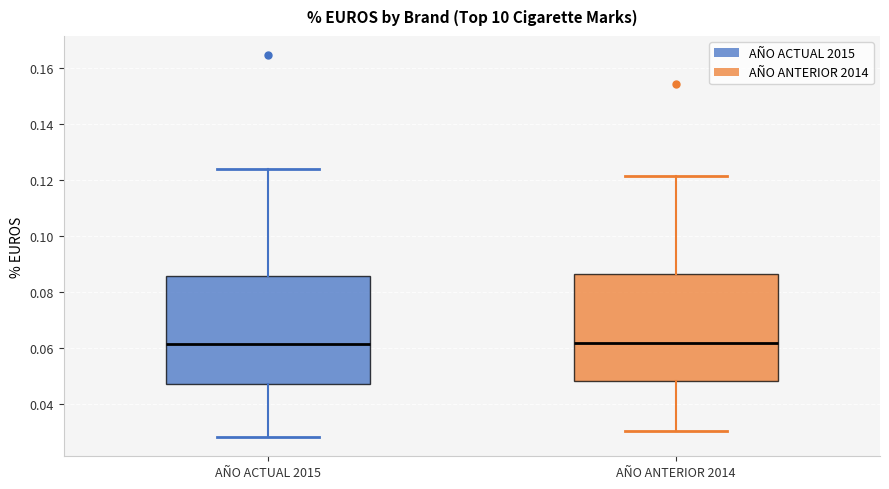

Reading left to right, transcribe this box plot: for each box, give where its median line is, the range the box spans, and where its two whiskers end, as read against the y-axis. The values are not printed on the chart, so give them approximately, as read against the axis.

AÑO ACTUAL 2015: median 0.062, box 0.048 to 0.086, whiskers 0.028 to 0.124
AÑO ANTERIOR 2014: median 0.062, box 0.048 to 0.086, whiskers 0.030 to 0.122